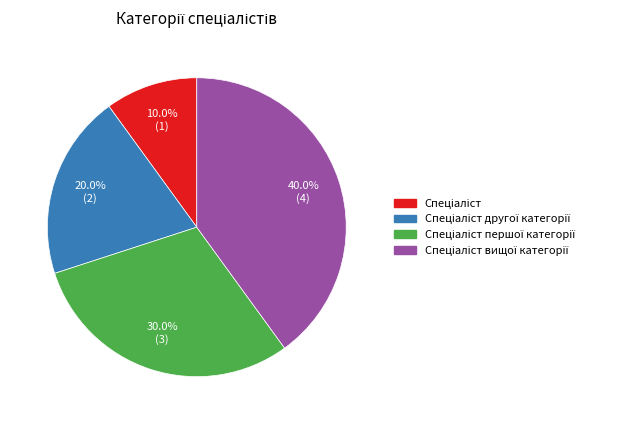

Is there a majority slice in this chart?

No